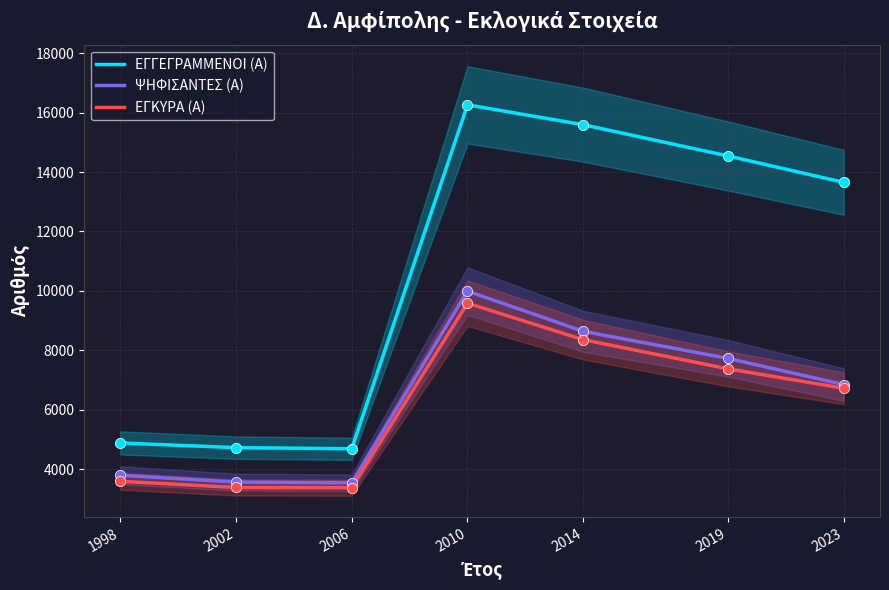

Which series reaches the maximum Y coordinate?

ΕΓΓΕΓΡΑΜΜΕΝΟΙ (Α)